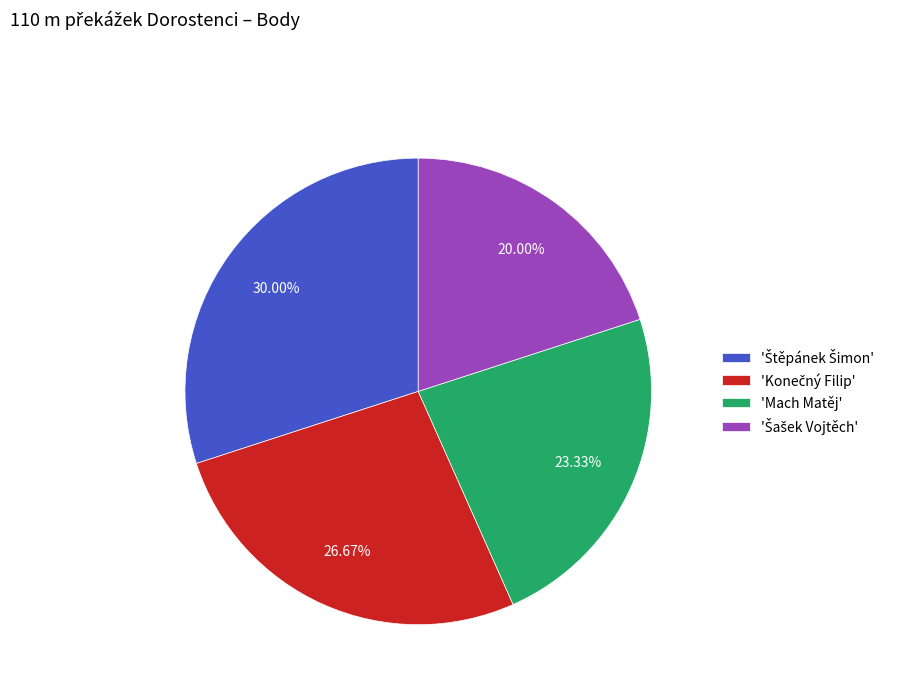

Does any single category account for the majority?

No